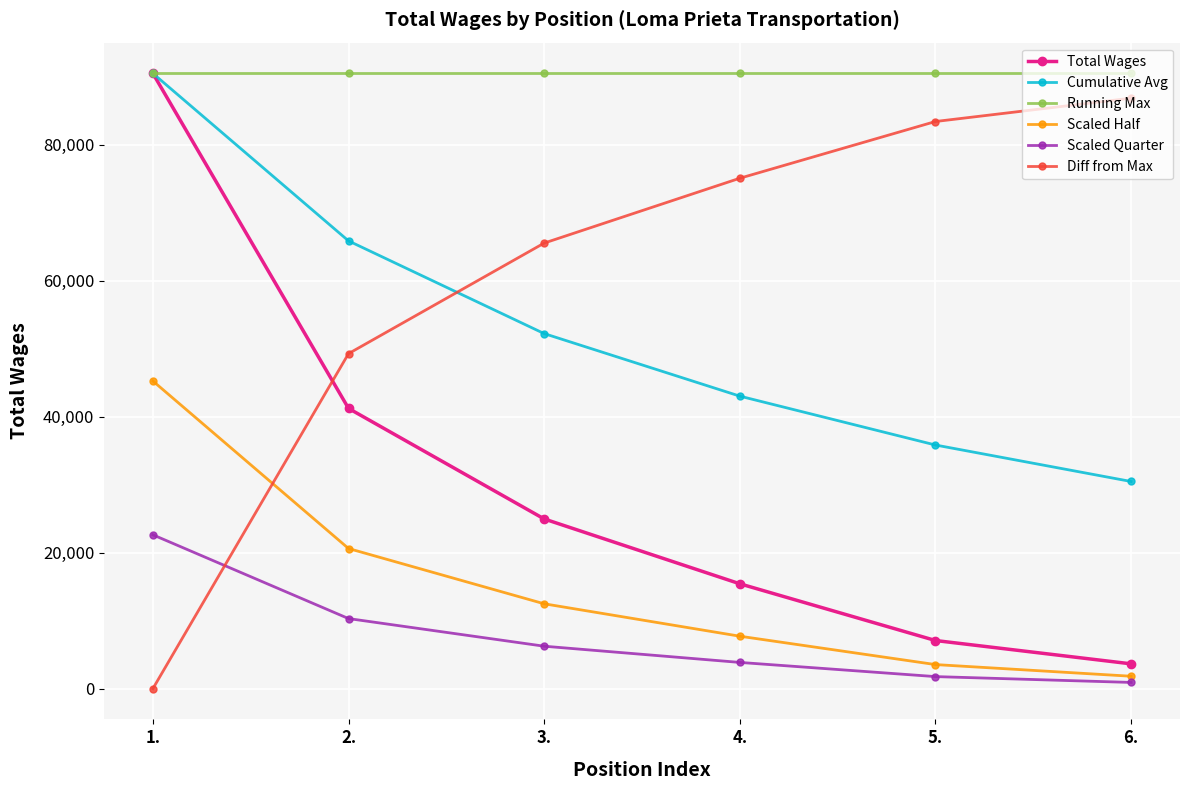

Where does the Scaled Half series first go above 12476?

1.